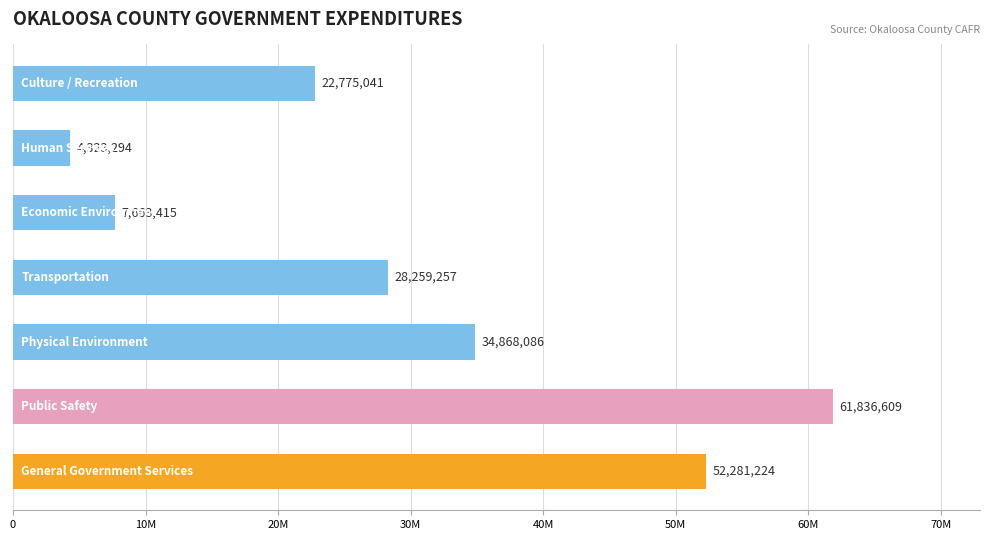

What is the difference between the maximum and second lowest values?

54173194